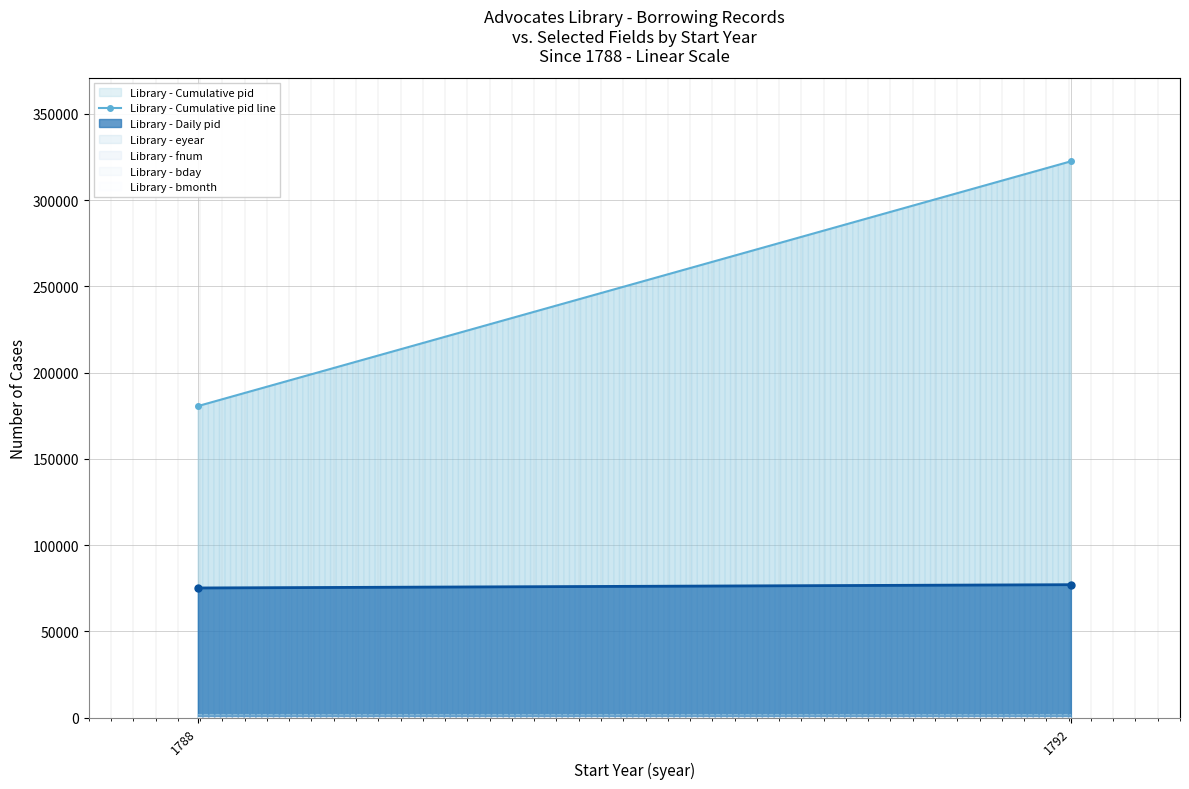

The chart shows a value of 180558 at 1788. True or false?

True